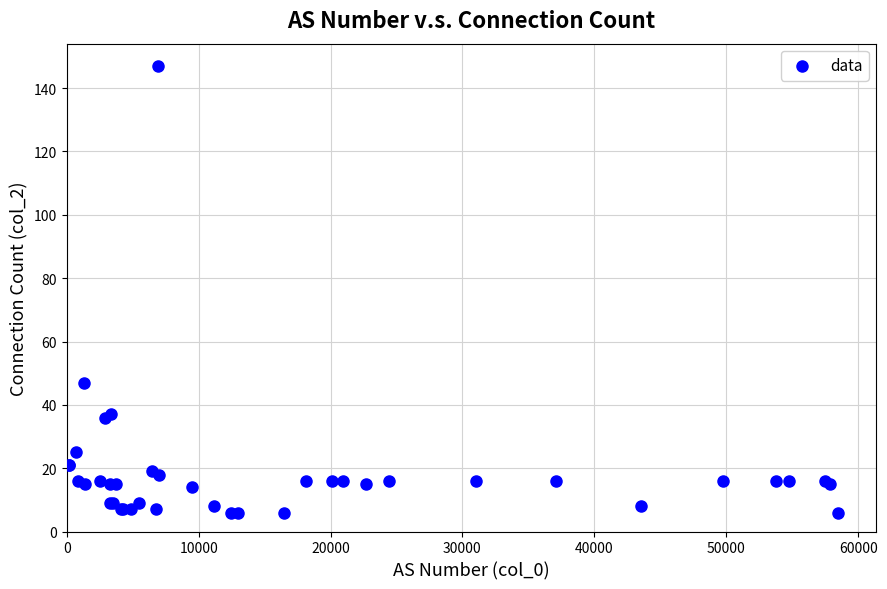

What Y value in the scatter plot is closest to 76?

47